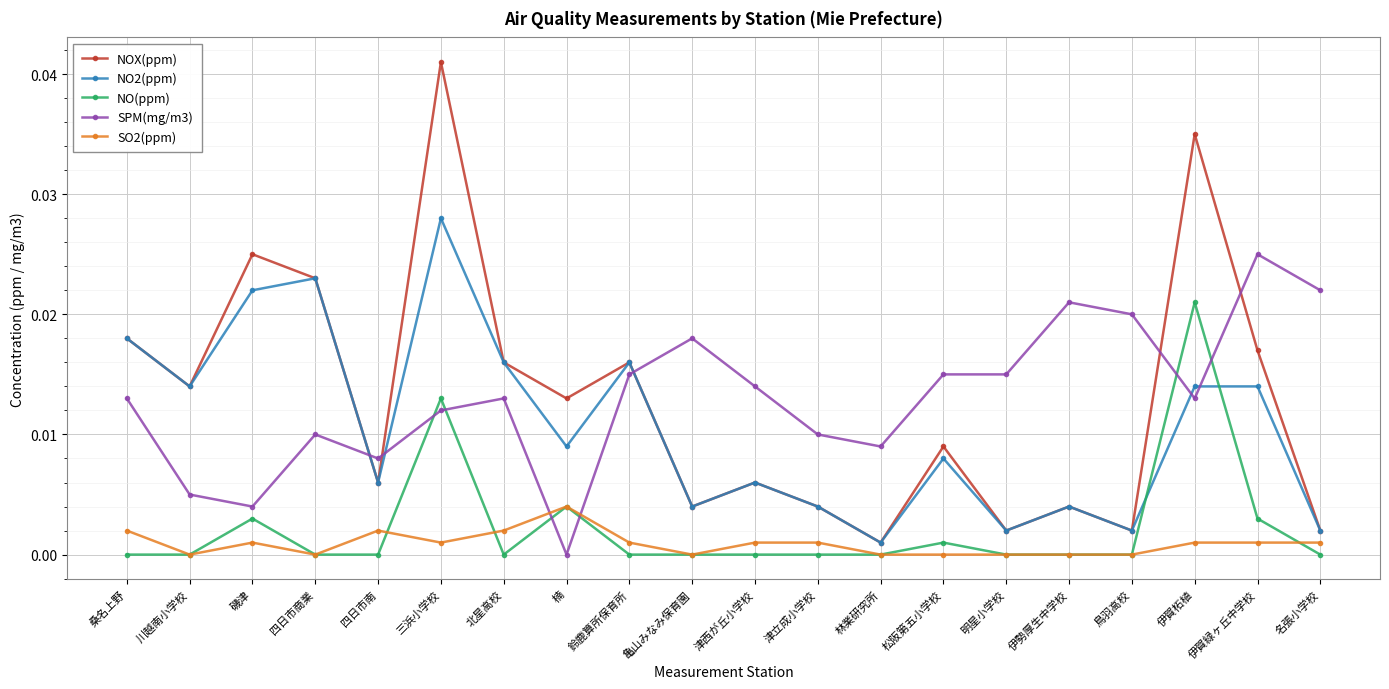

How many data points in SPM(mg/m3) are above 0?

19